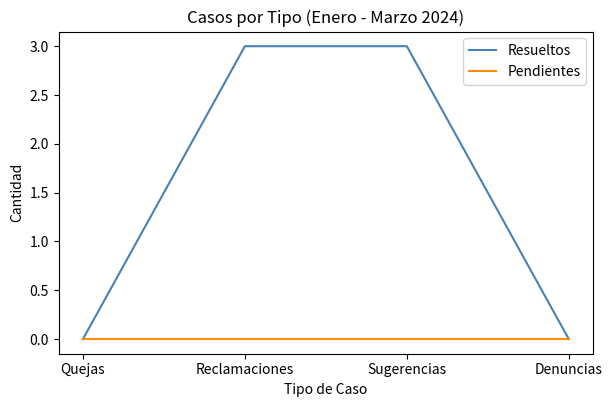

What position from the right is Denuncias?

1